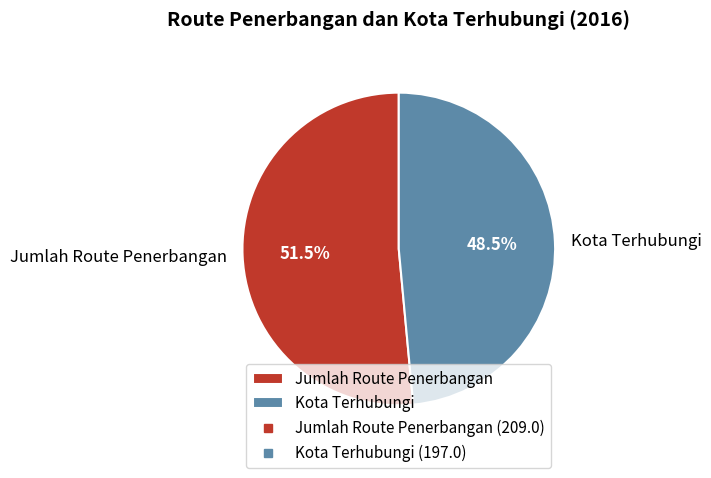

What is the largest slice in the pie chart?

Jumlah Route Penerbangan